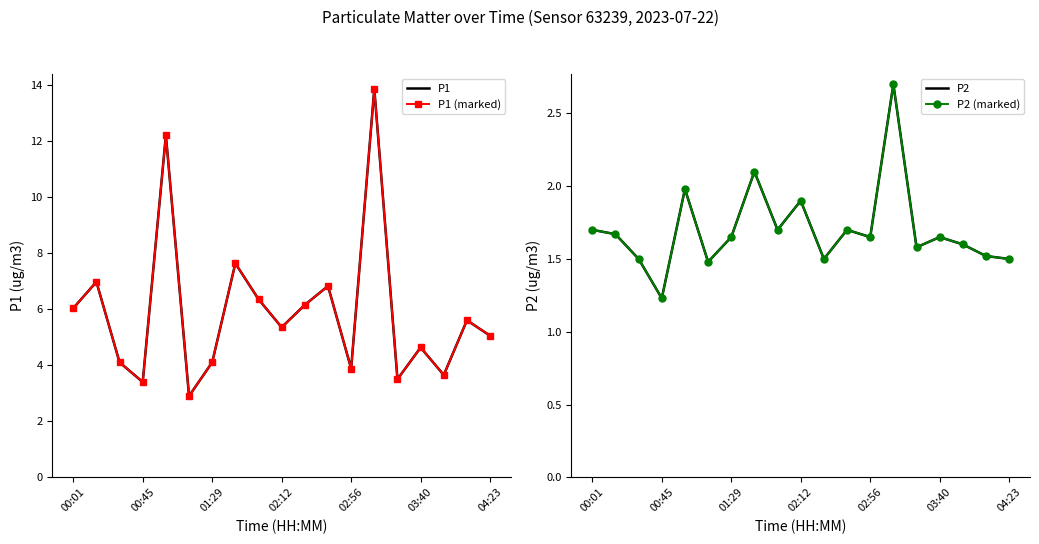

True or false: P2 (marked) and P1 (marked) intersect in this chart.

False